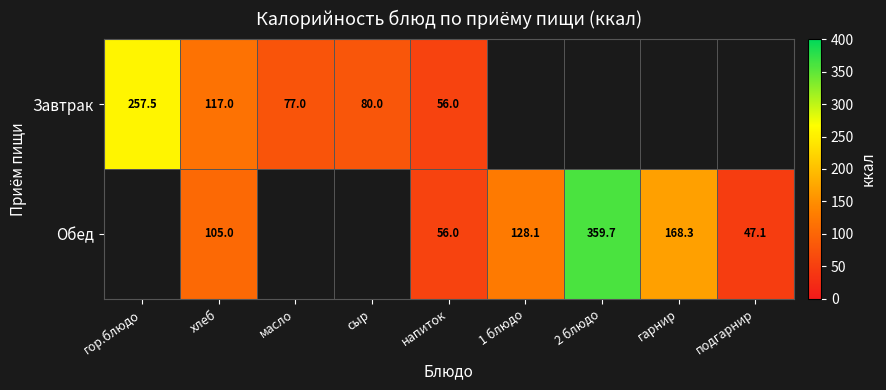

What is the difference between the Завтрак values at масло and напиток?

21.0